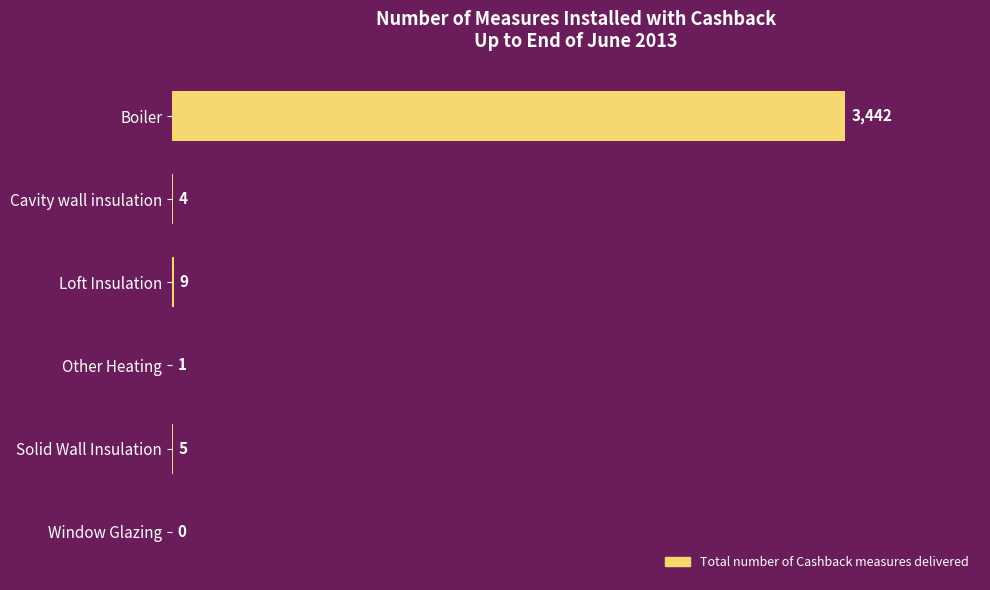

Are the bars horizontal?

Yes